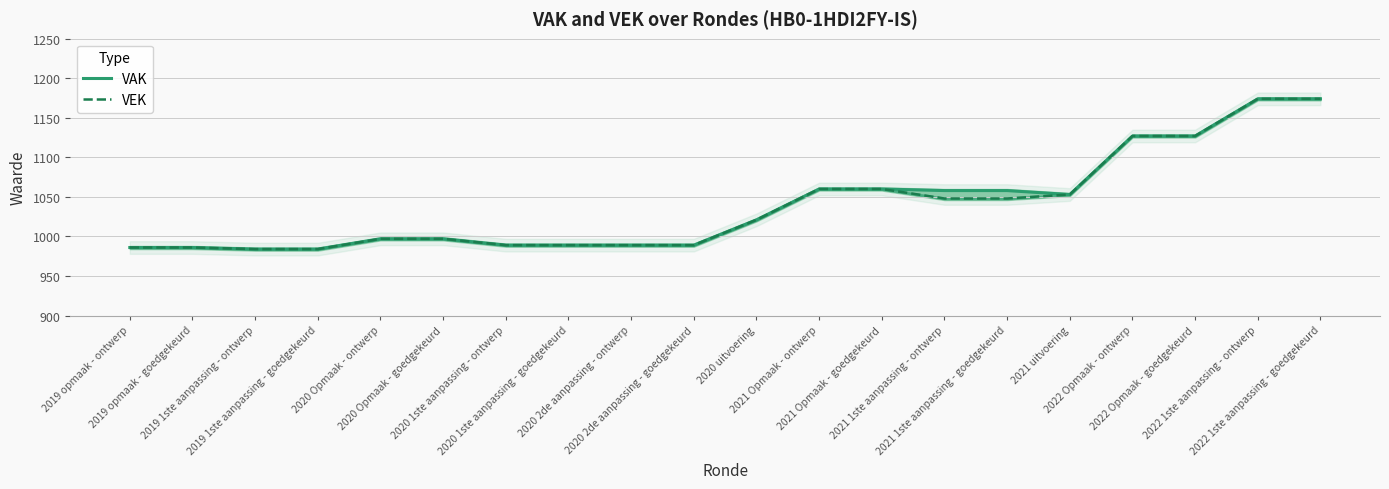

What is the highest value of the VEK series?

1174